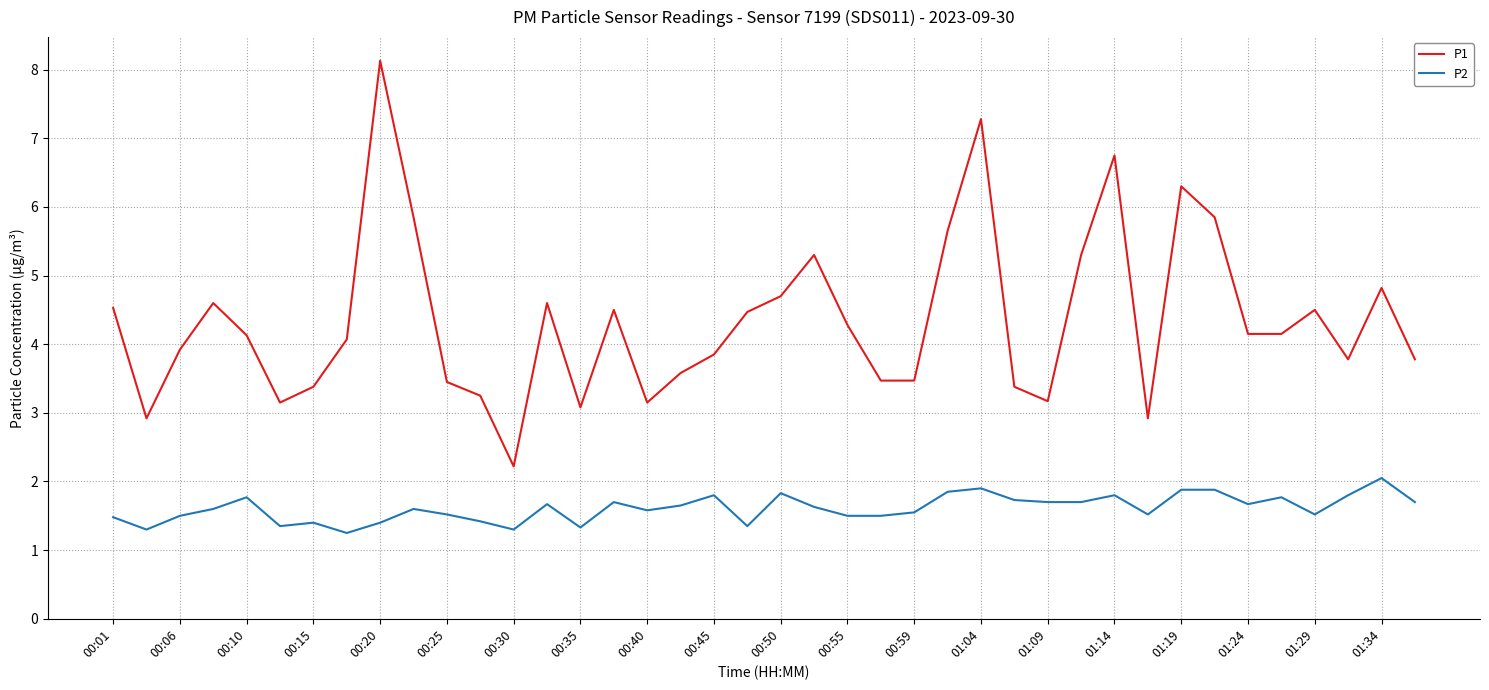

Which series has the largest total across all categories?

P1